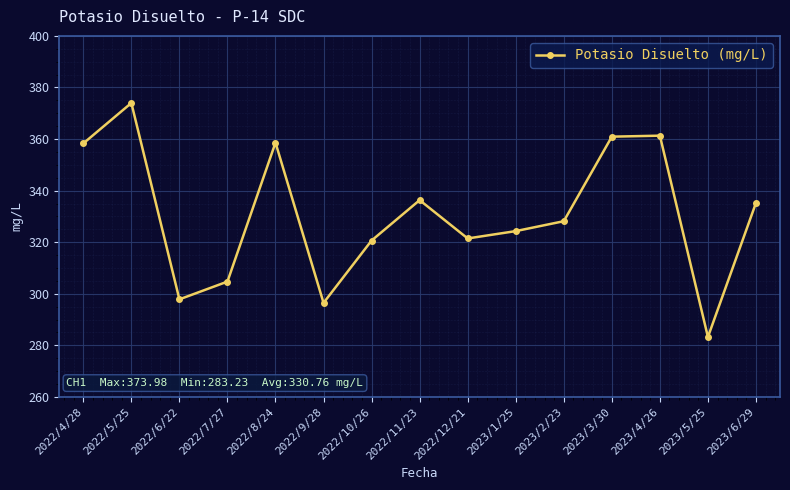

How many interior local valleys (lower than both neighbors) does the data have?

4